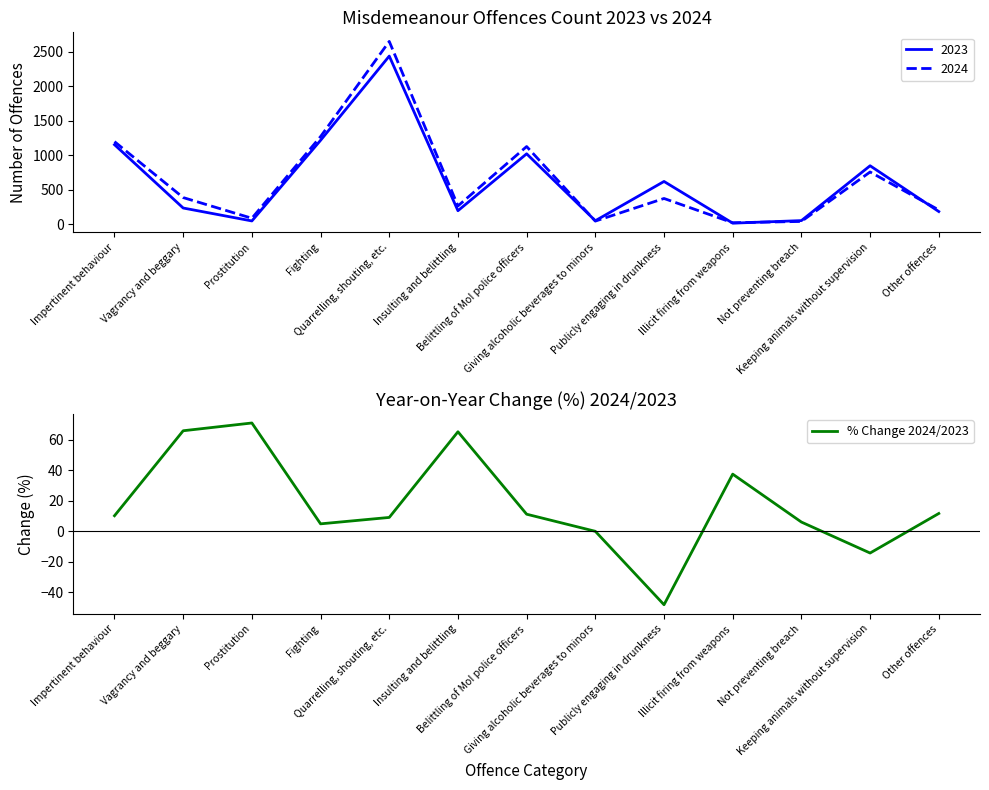

How many interior local peaks (higher than both neighbors) does the data have?

3